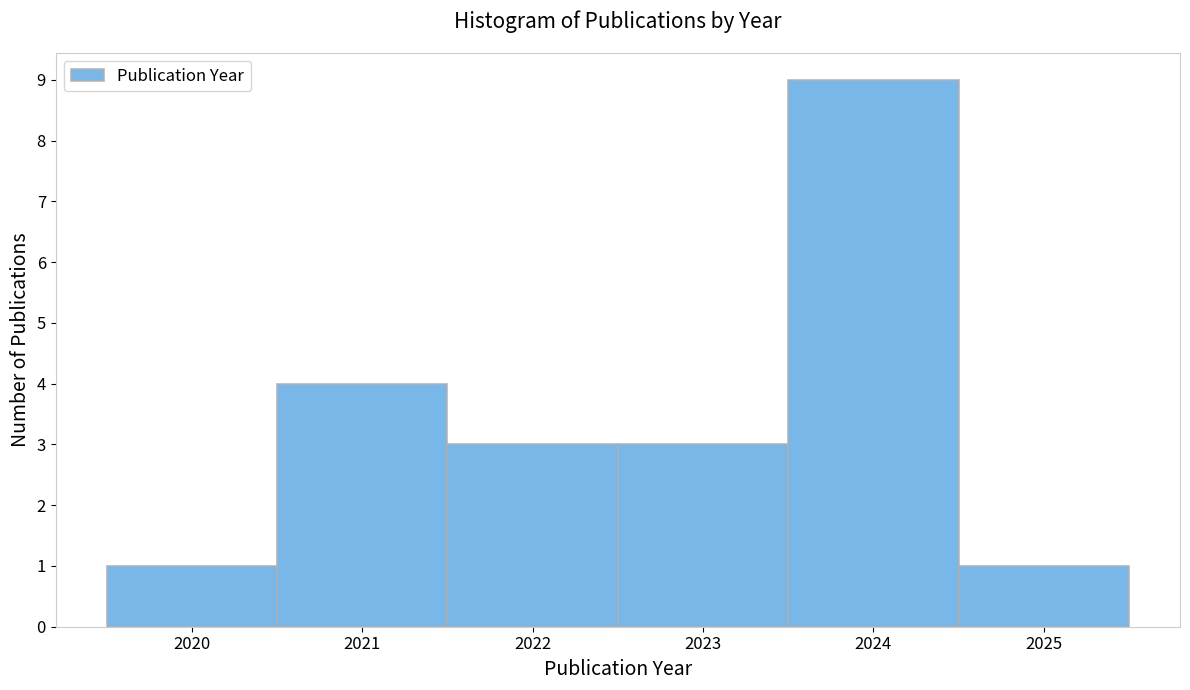

What is the height of the bar covering 2022.5 to 2023.5 on the x-axis? The values are not printed on the chart, so give them approximately, as read against the axis.

3